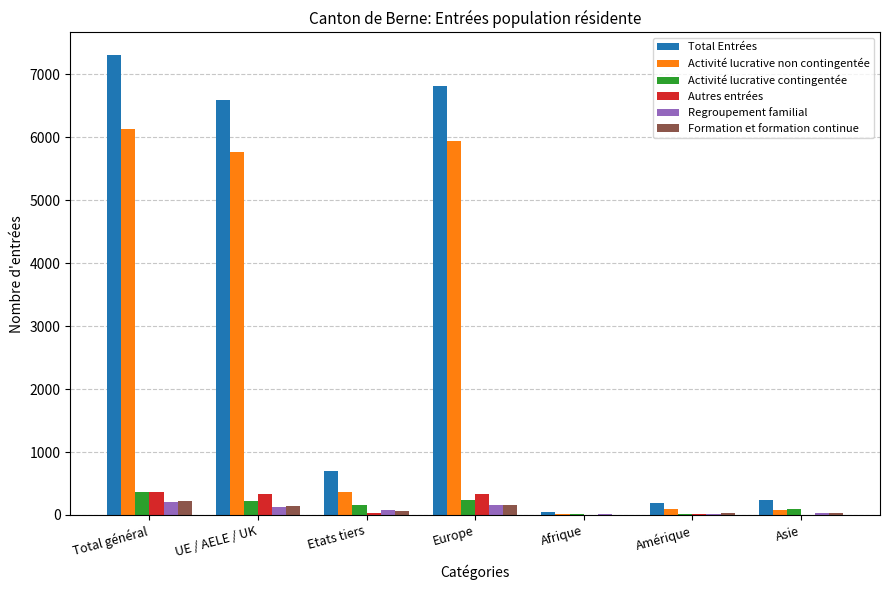

What is the total value across all series at Amérique?

374